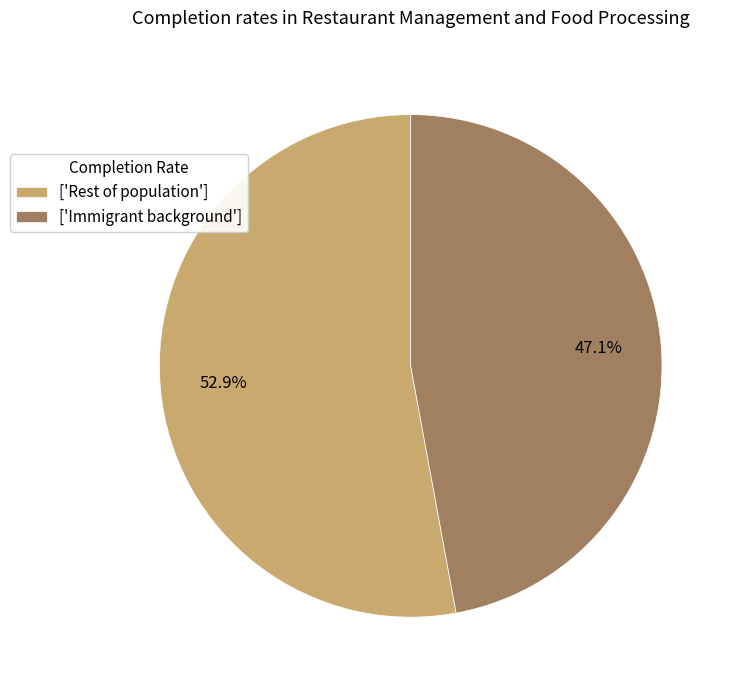

Count the number of slices in the pie.

2